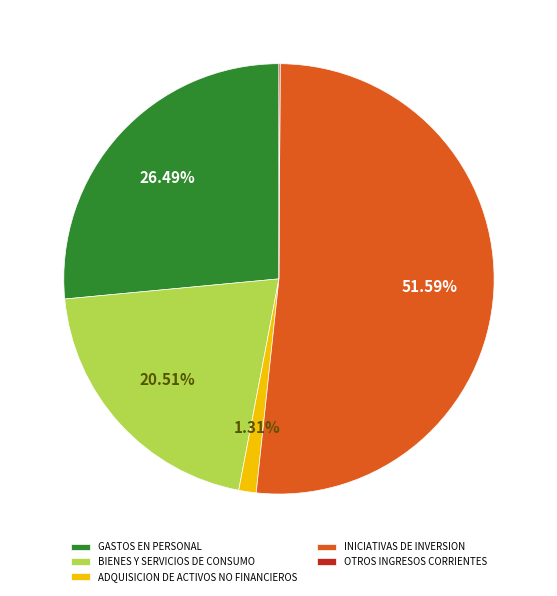

What is the majority slice?

INICIATIVAS DE INVERSION